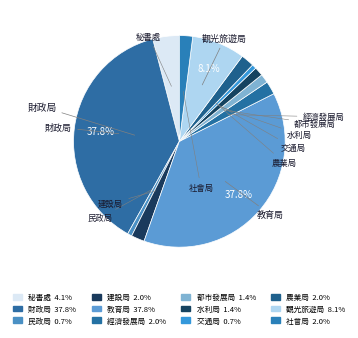

What is the largest slice in the pie chart?

財政局